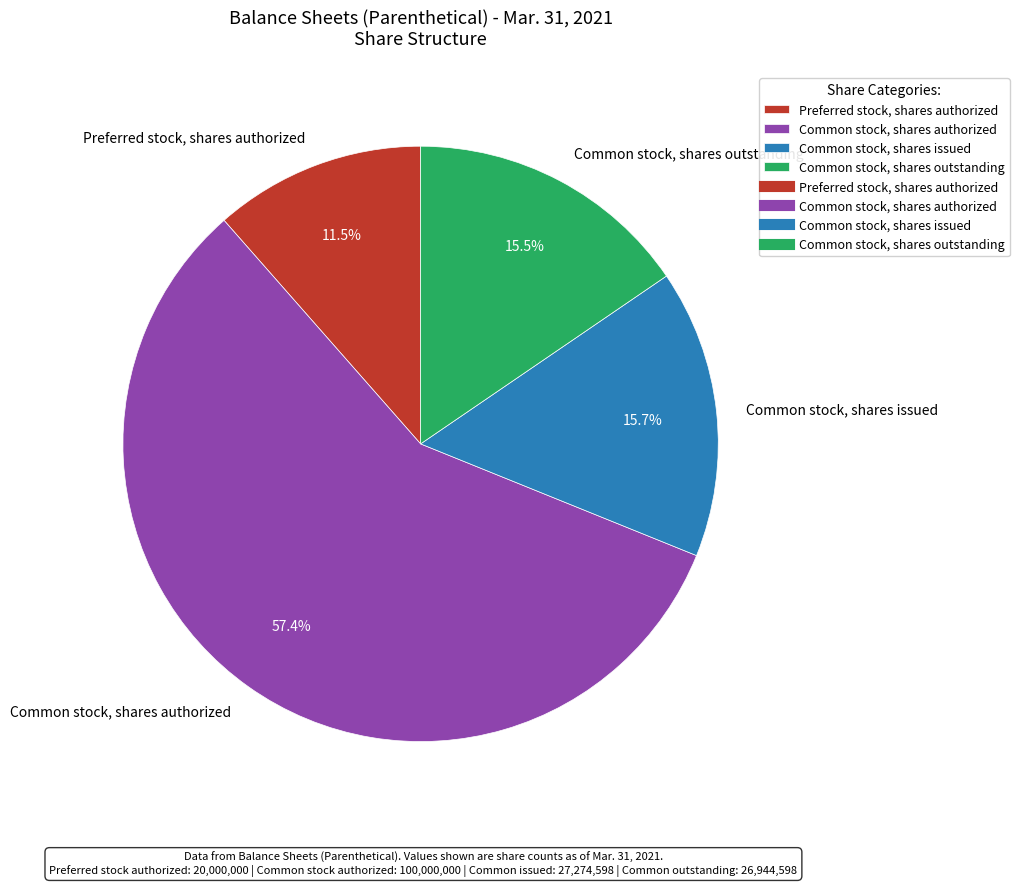

Combined, do Common stock, shares issued and Common stock, shares outstanding account for over 50%?

No